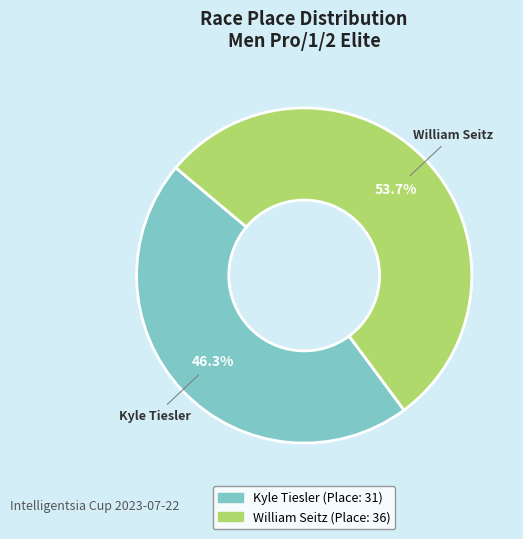

Is it true that William Seitz is 54% of the pie?

True